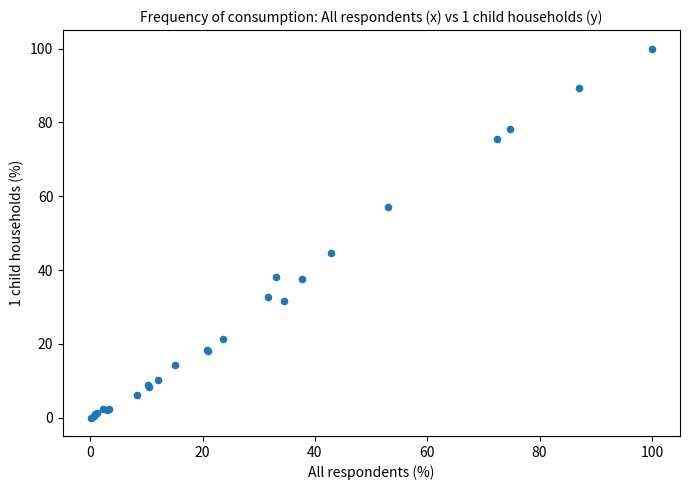

What Y value in the scatter plot is closest to 50?

44.6